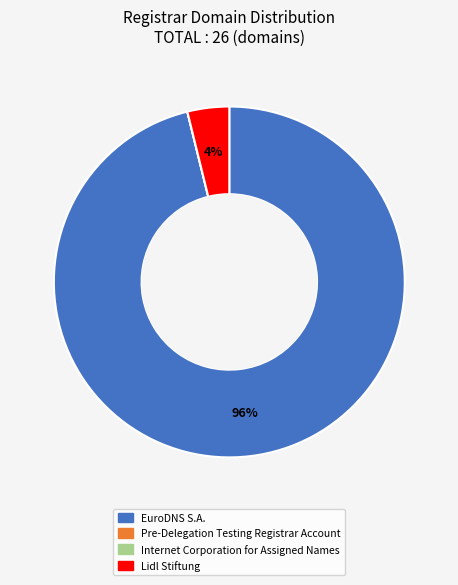

To the nearest percent, what is the difference between the largest and smallest slice percentages?

96%